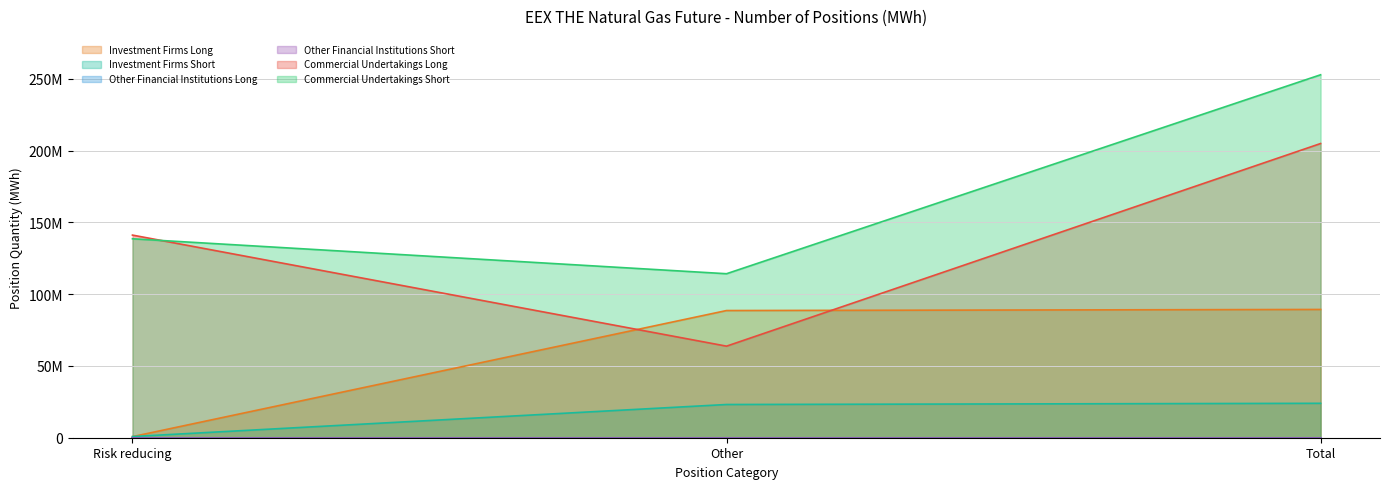

The value of Investment Firms Short at Other is 31609105. True or false?

False